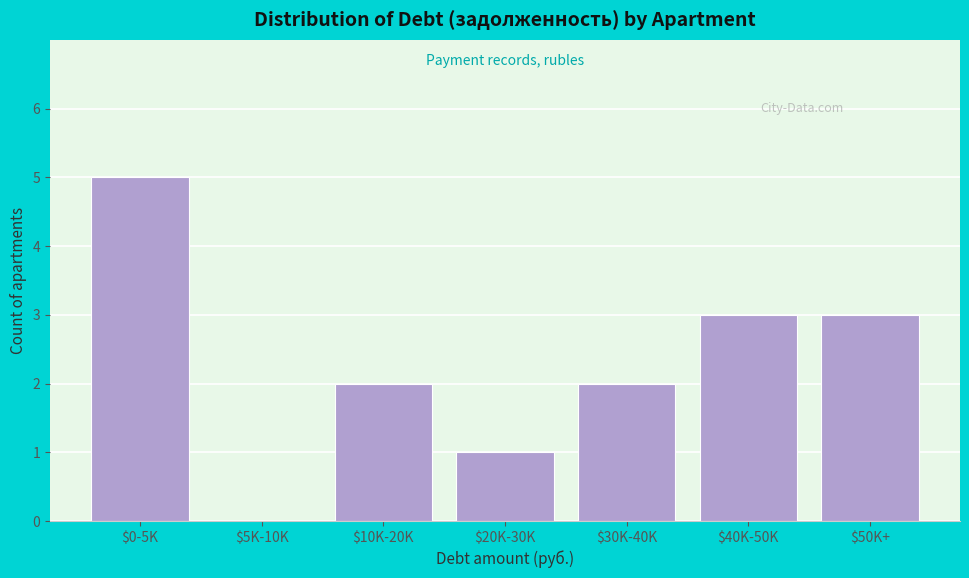

What is the sum of all values?

16